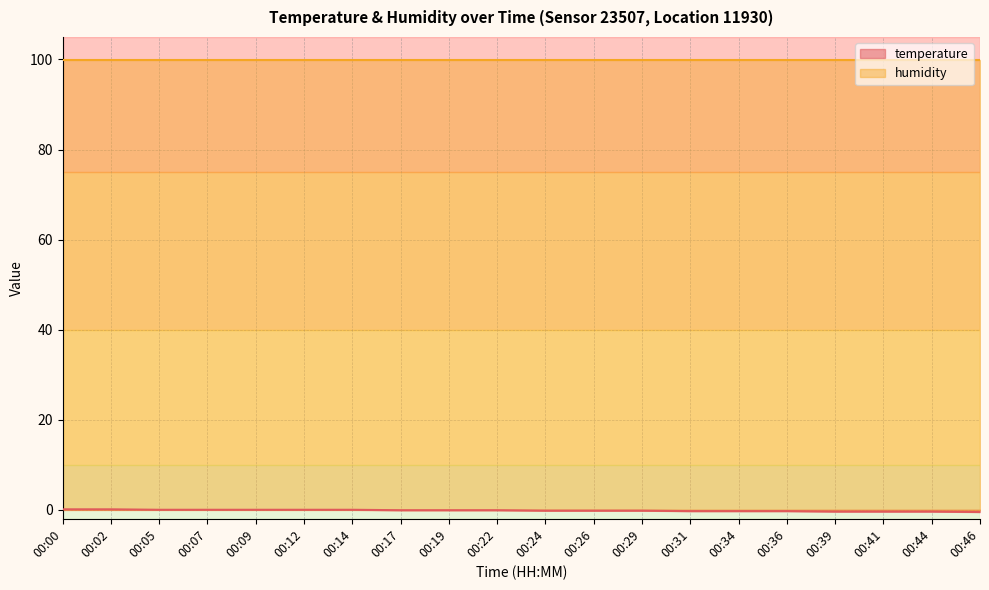

What is the value of the 10th point from the left?

-0.1